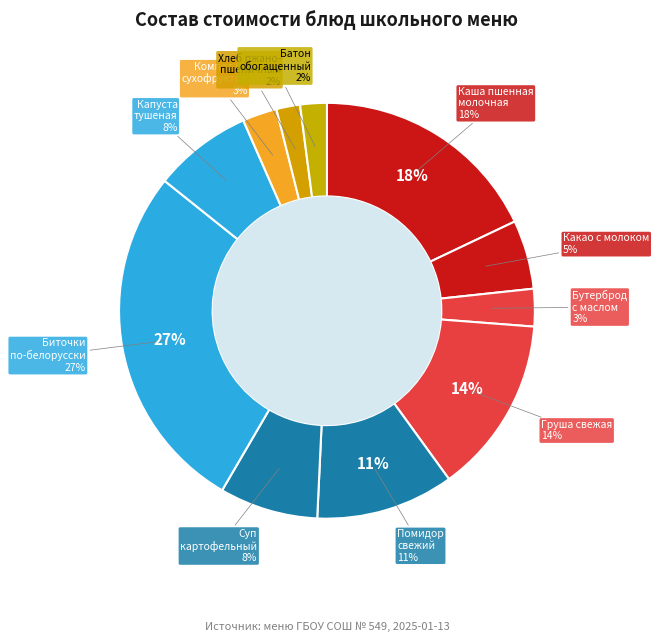

How much of the chart is everything except Батон обогащенный?

97.9%